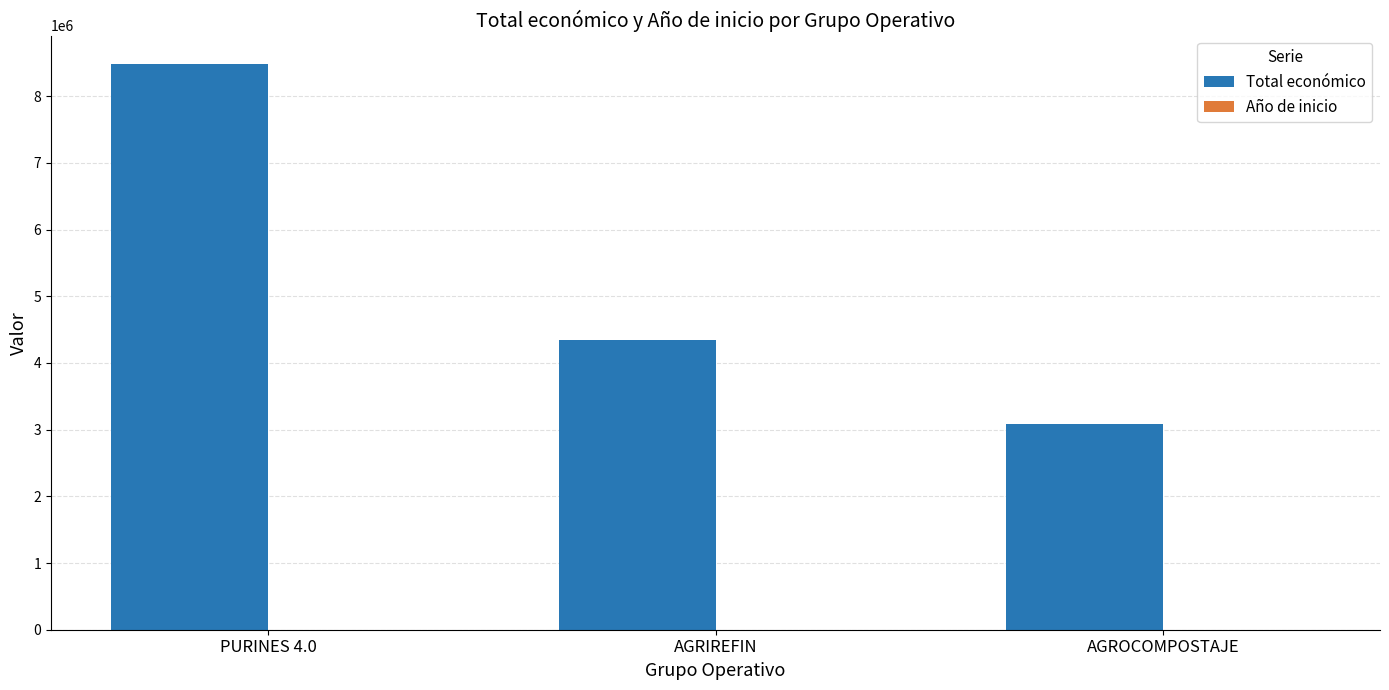

The Total económico series shows 7220463 at AGRIREFIN. True or false?

False